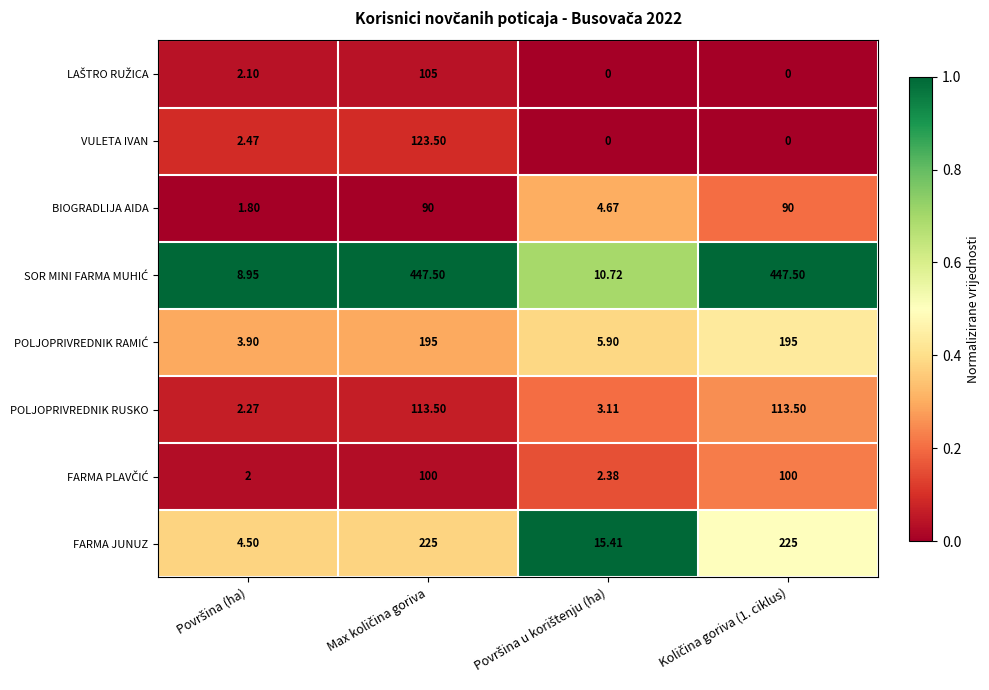

How many positive values does the VULETA IVAN series have?

2